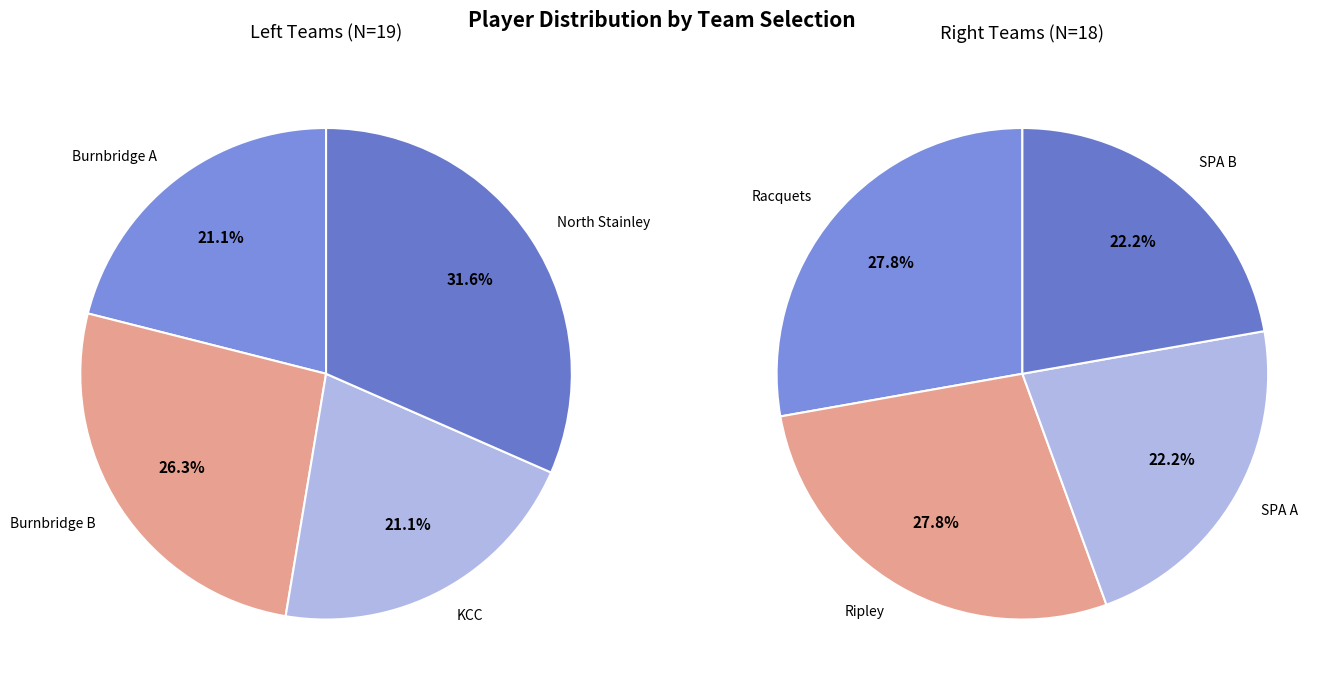

How many segments does this pie chart have?

8